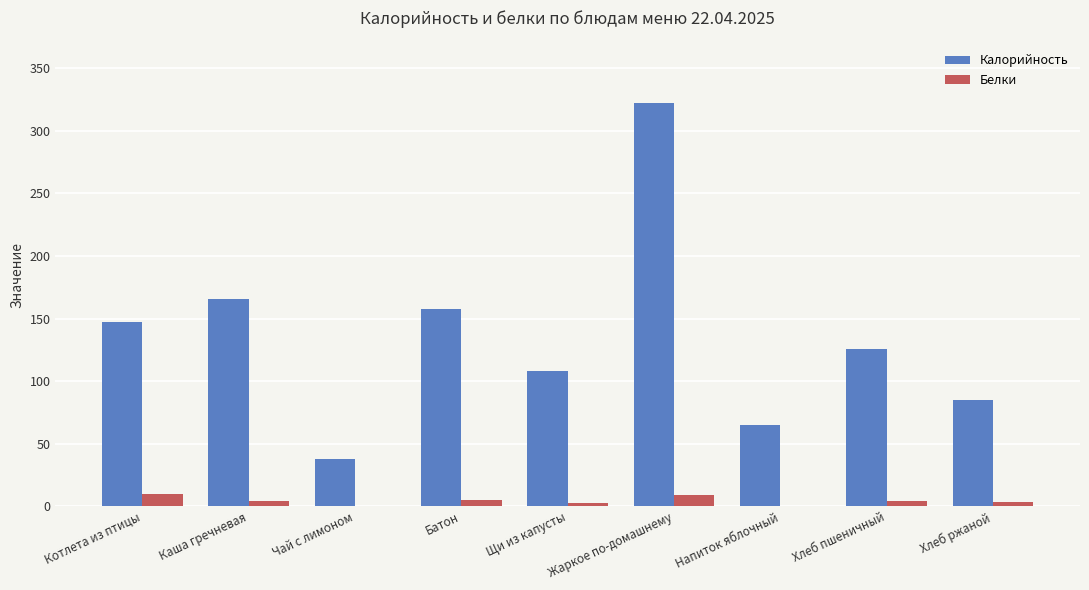

Which series changed the most between Жаркое по-домашнему and Хлеб пшеничный?

Калорийность